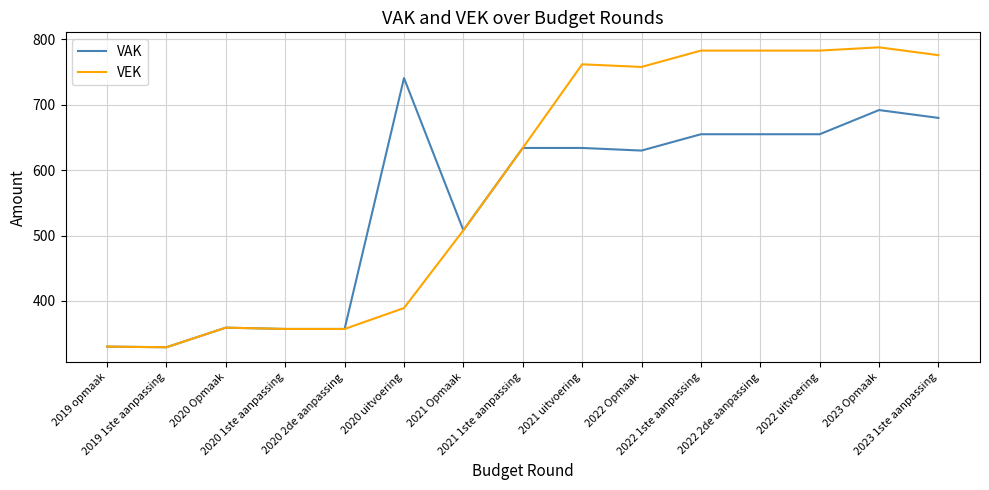

What is the sum of the VAK values at 2020 Opmaak and 2021 1ste aanpassing?

993